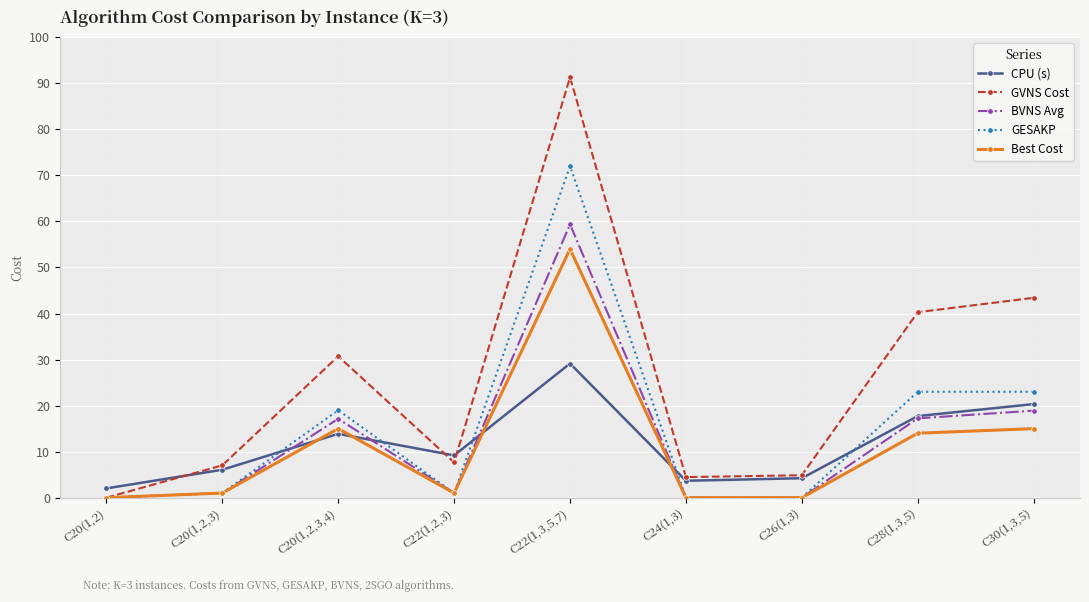

At which label is GVNS Cost closest to 45?

C30(1,3,5)